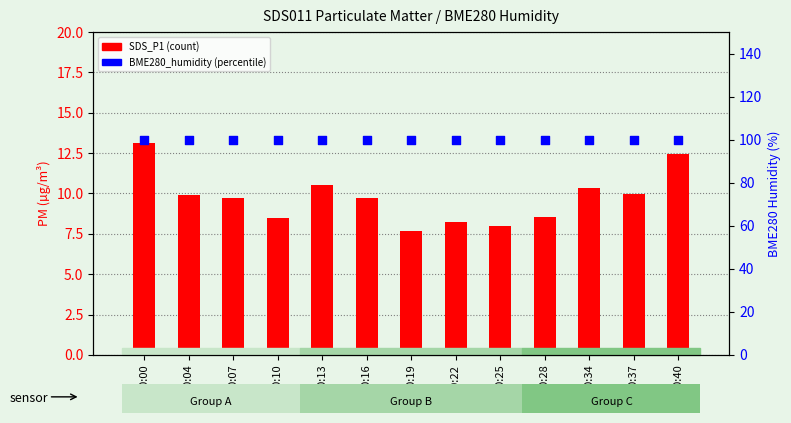

Which series has the largest total across all categories?

BME280_humidity